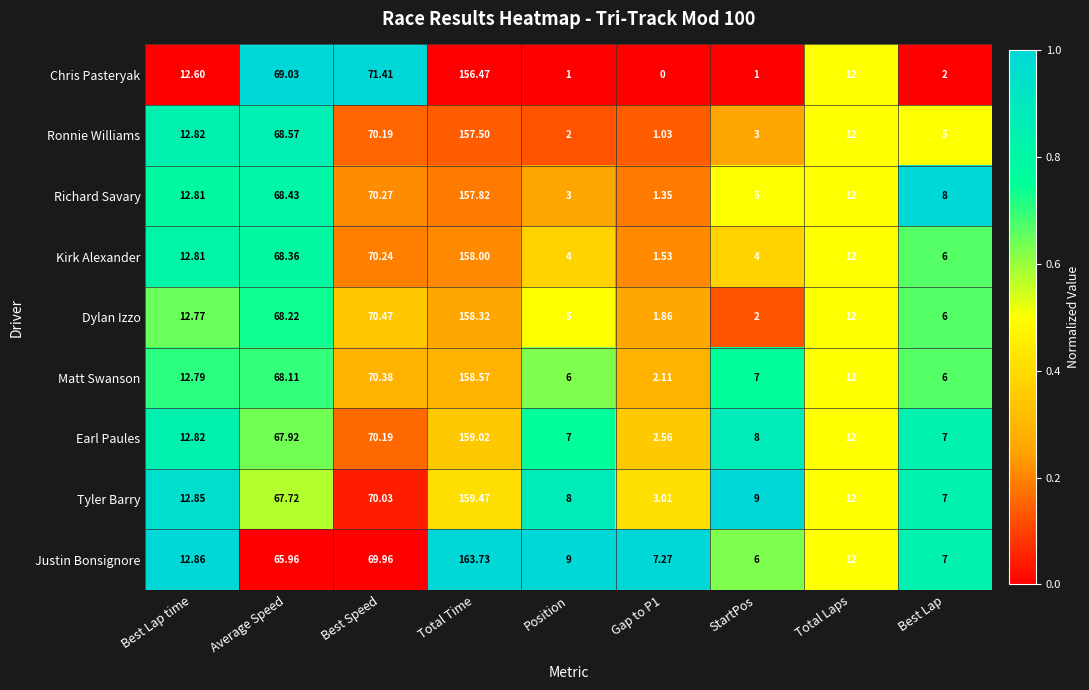

Is the value of Chris Pasteryak at Total Laps greater than the value of Dylan Izzo at StartPos?

Yes